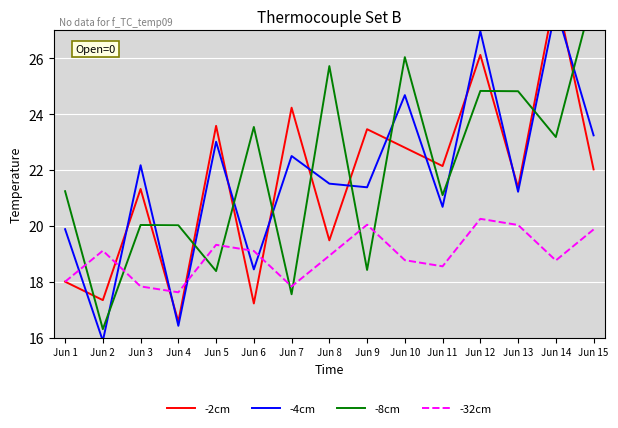

Is it true that -8cm equals 26.0 at Jun 10?

True